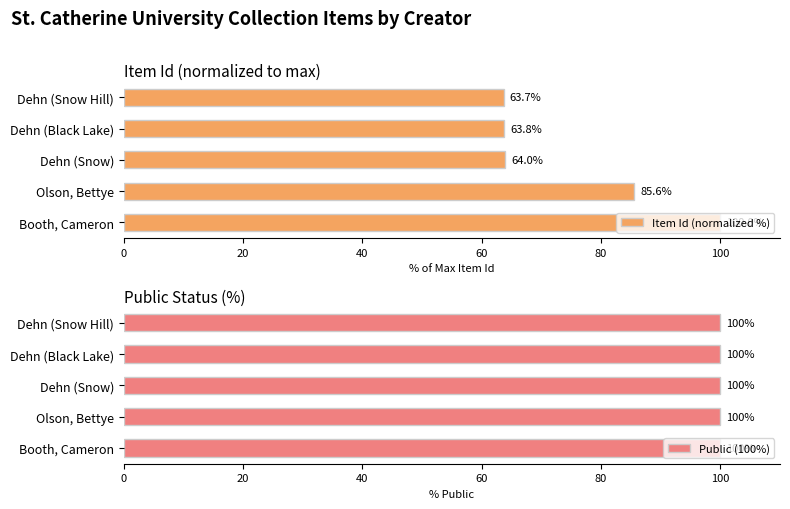

The Item Id (normalized %) series shows 33.5 at Booth, Cameron. True or false?

False